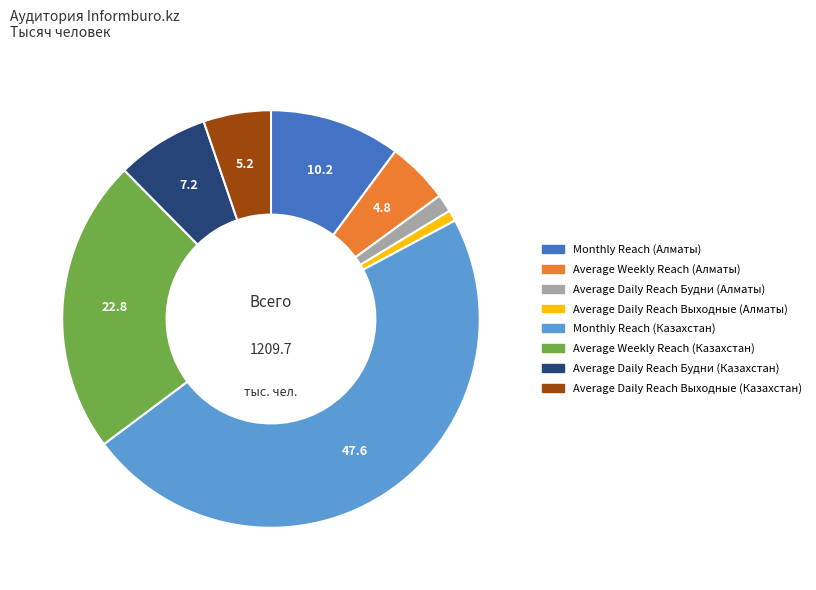

Do Average Daily Reach Будни (Казахстан) and Average Daily Reach Выходные (Казахстан) together represent more than half of the pie?

No